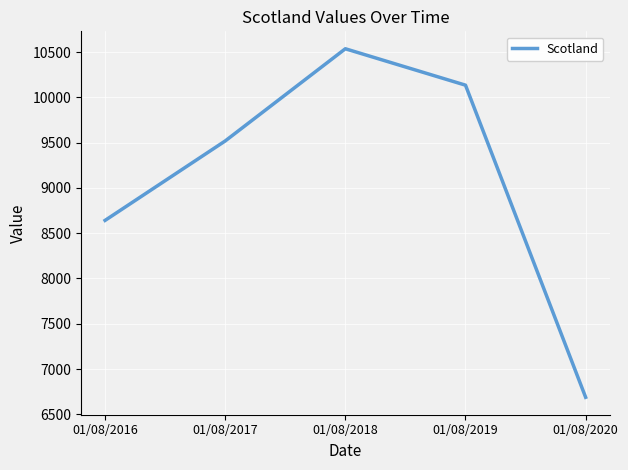

Approximately how many times larger is the value at 01/08/2017 compared to 01/08/2016?

1.1